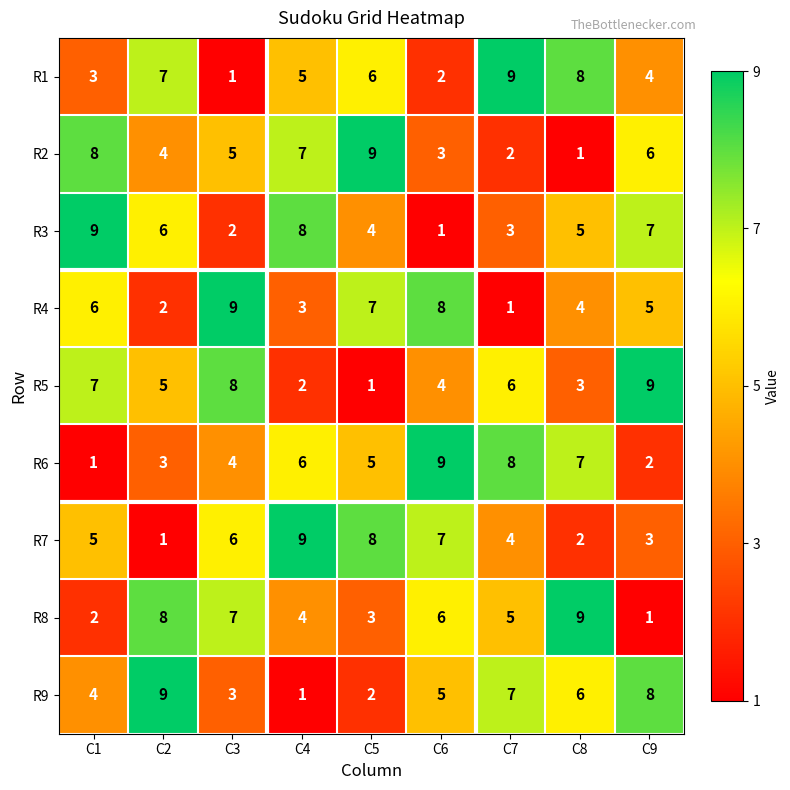

What is the total value across all series at C4?

45